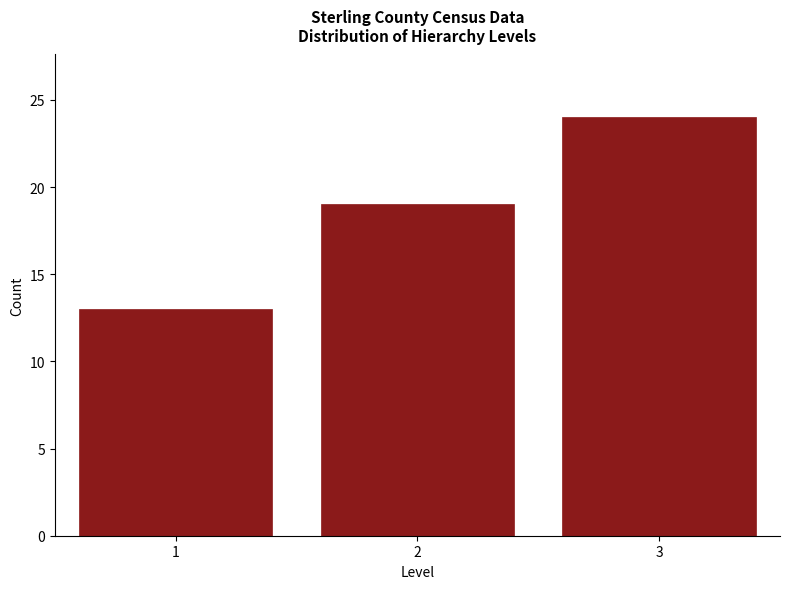

Reading left to right, transcribe all the data shown in this chart.

13	19	24